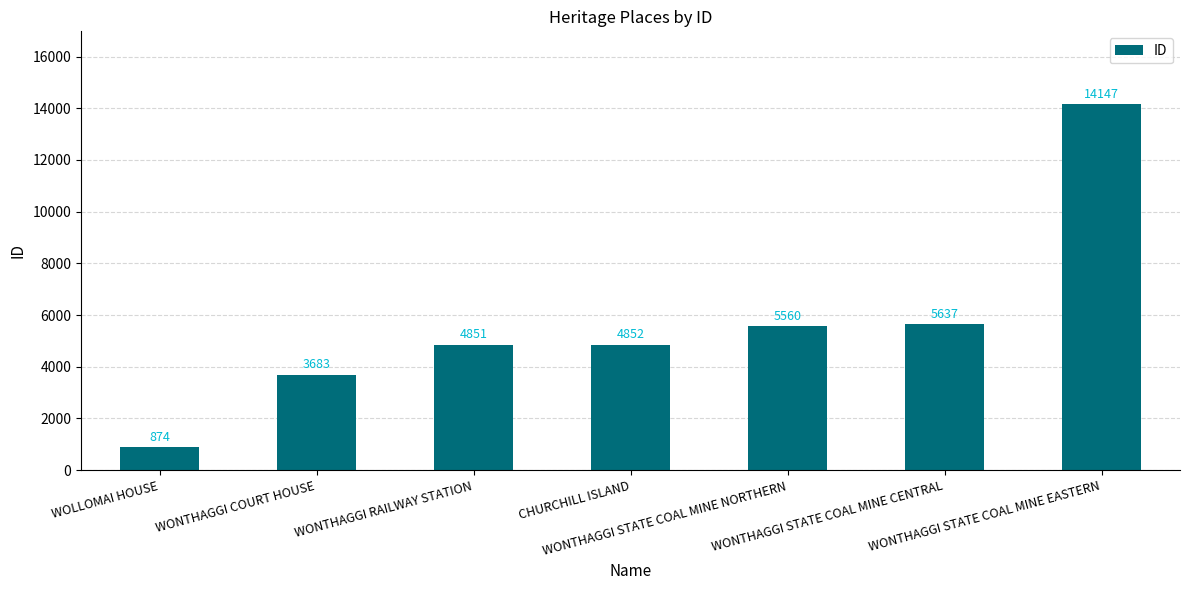

What is the ratio of the value at WONTHAGGI STATE COAL MINE EASTERN to the value at WOLLOMAI HOUSE?

16.2